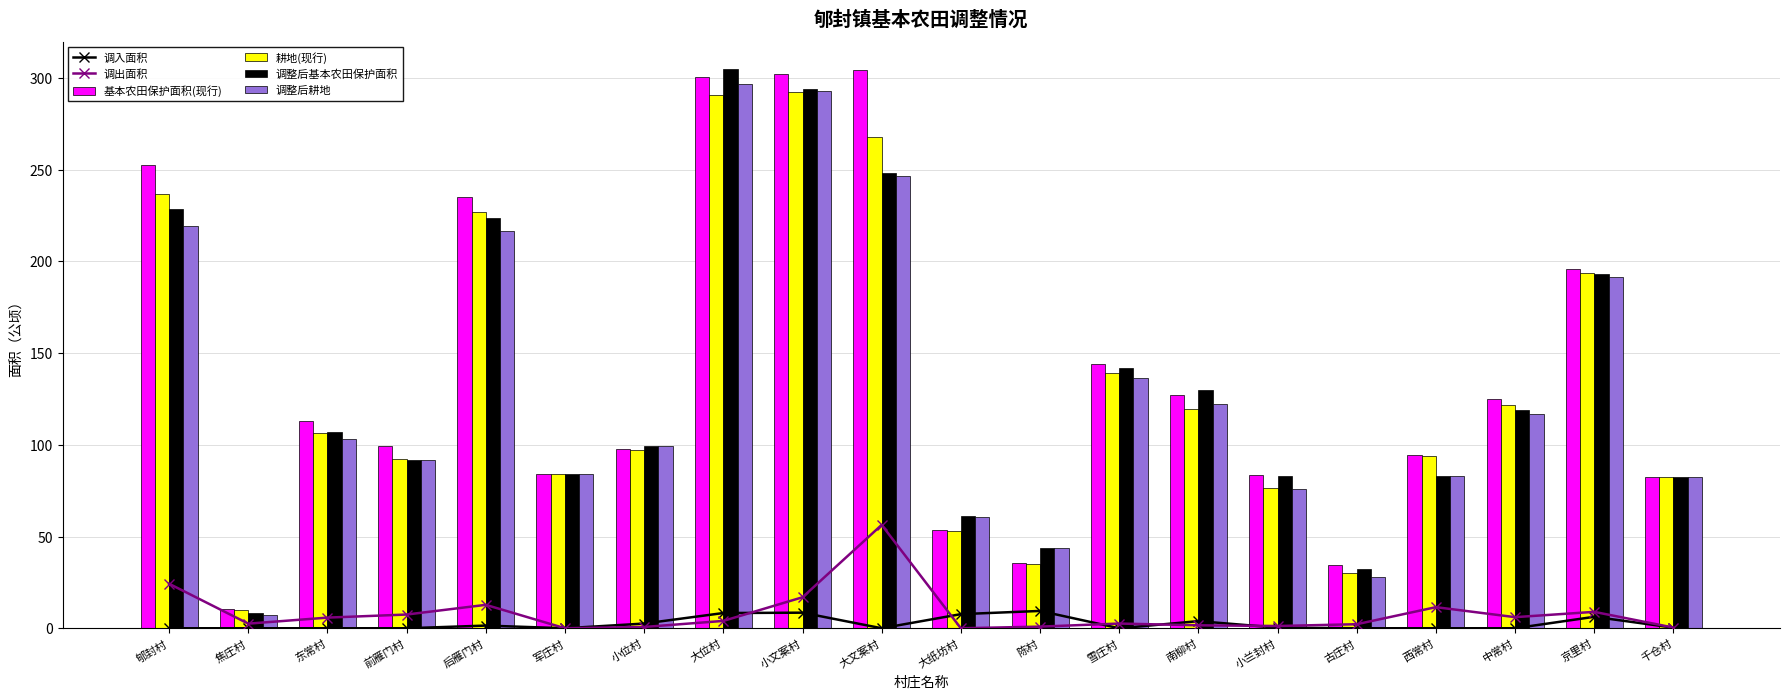

How many data points does each series have?

20